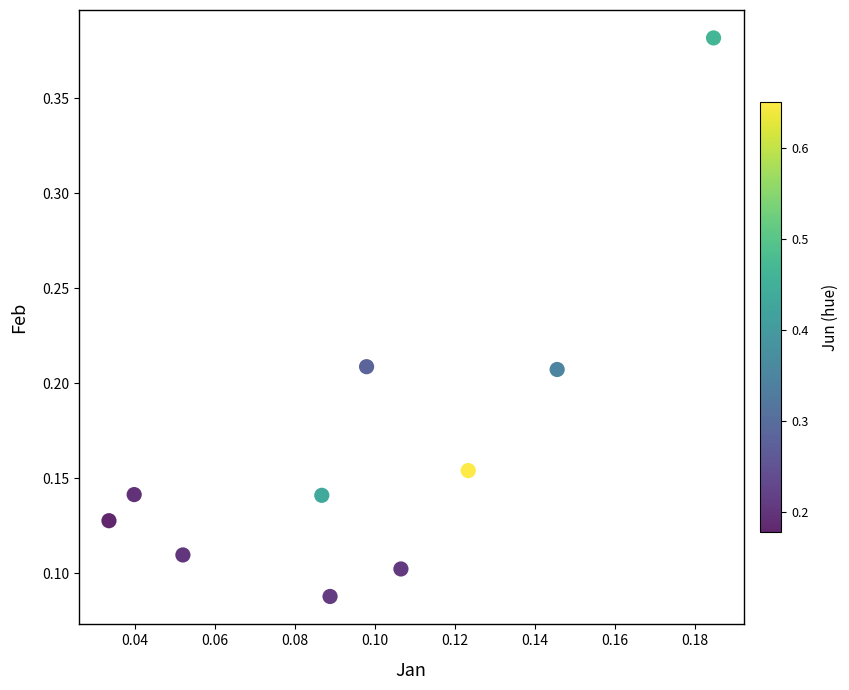

What is the range of Y values (max minus min)?

0.3